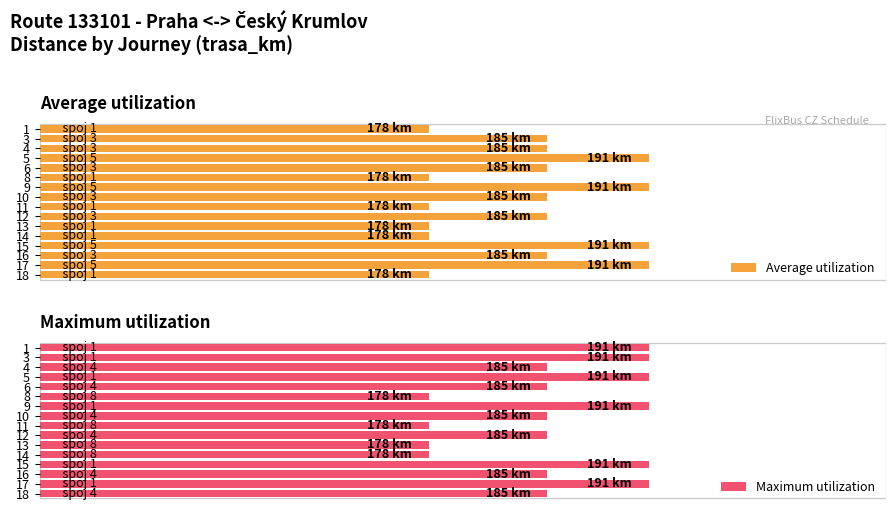

Does the chart contain any negative values?

No